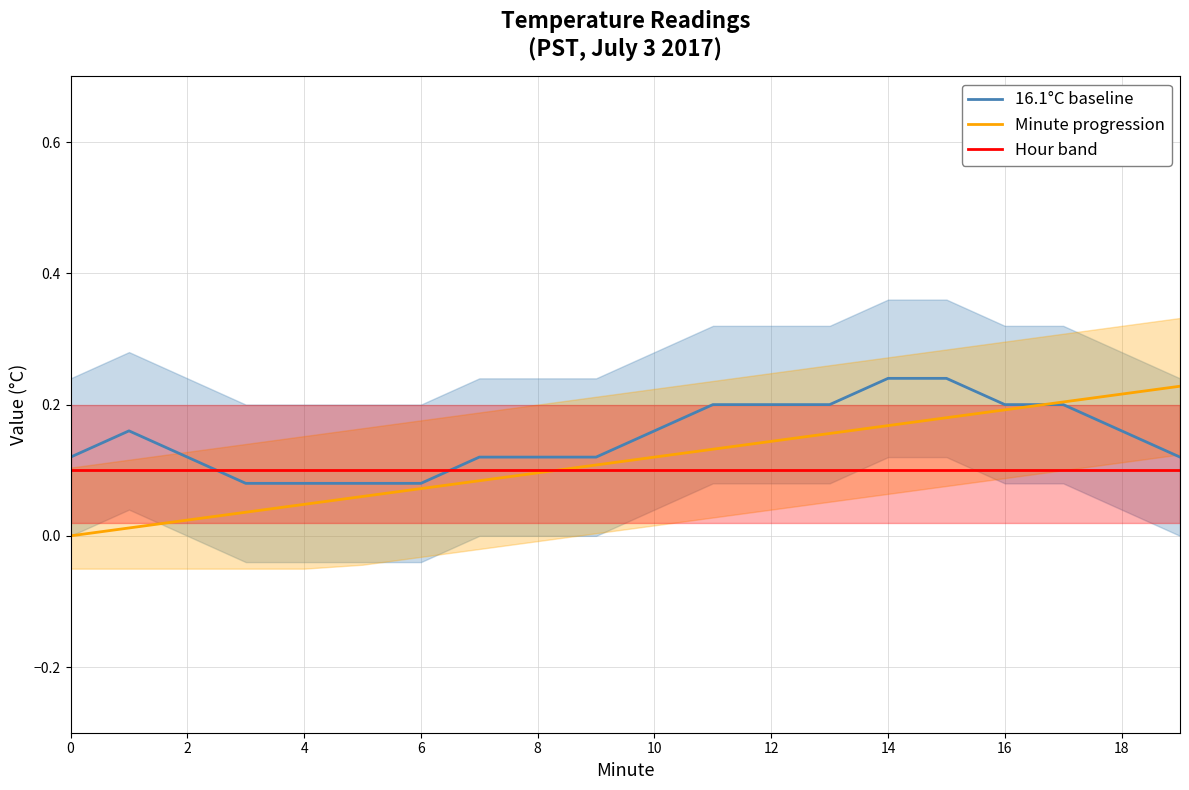

True or false: Minute progression and 16.1°C baseline intersect in this chart.

True